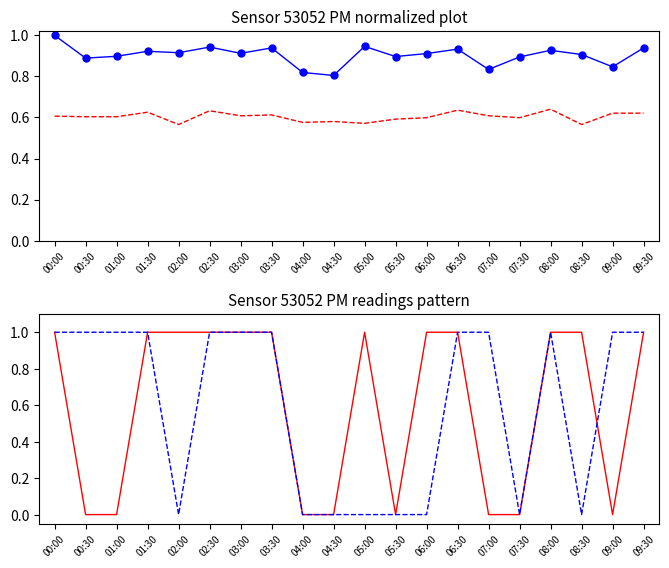

At which category does P1 pattern reach its first local valley?

05:30